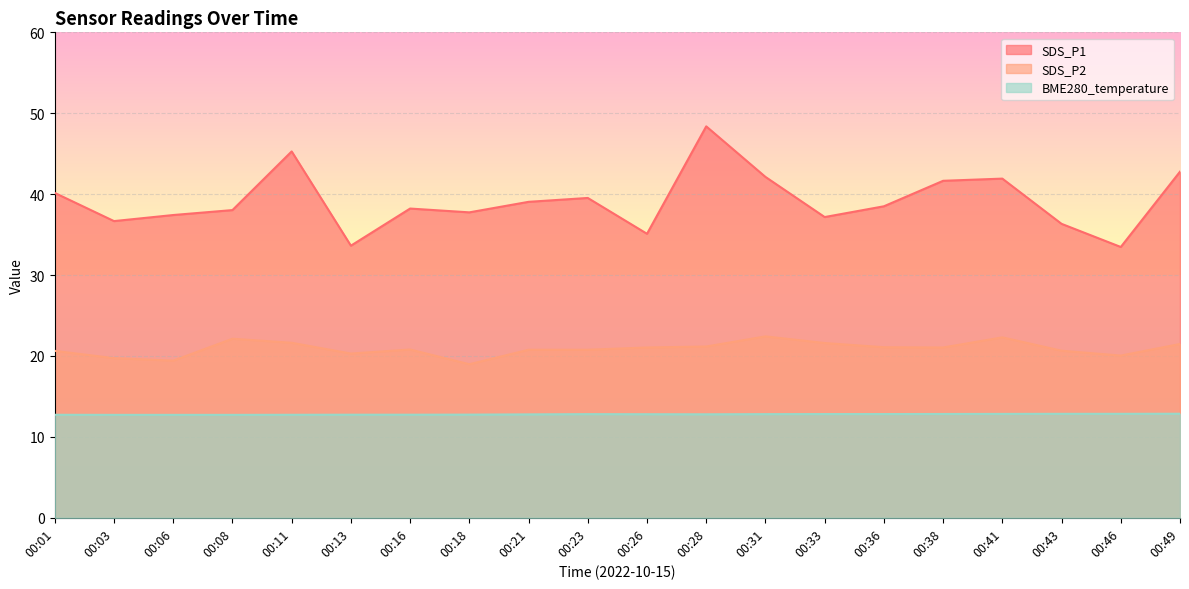

Does the chart display data point markers on the line(s)?

No